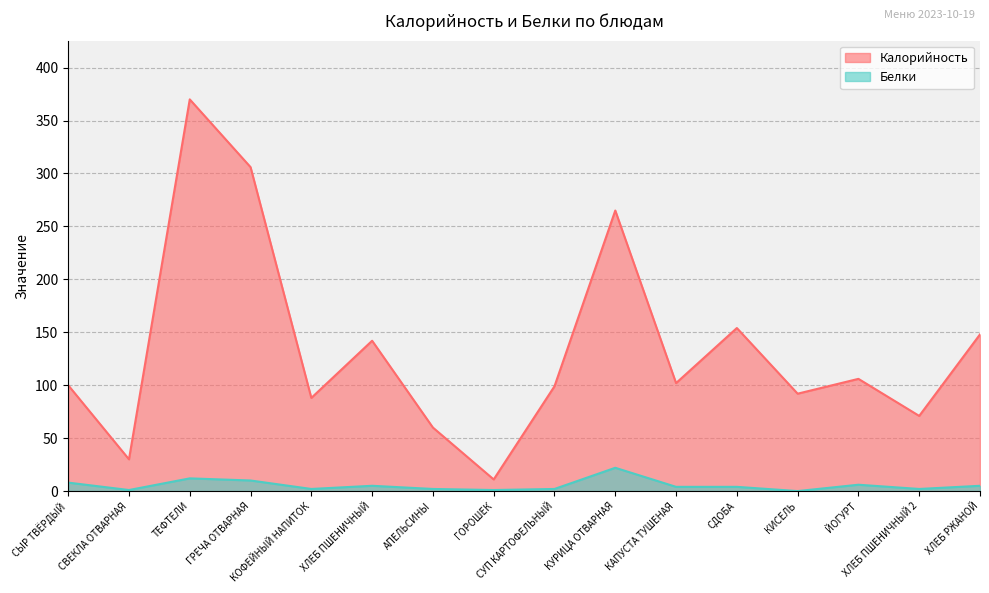

At which category is the sum across all series the highest?

ТЕФТЕЛИ